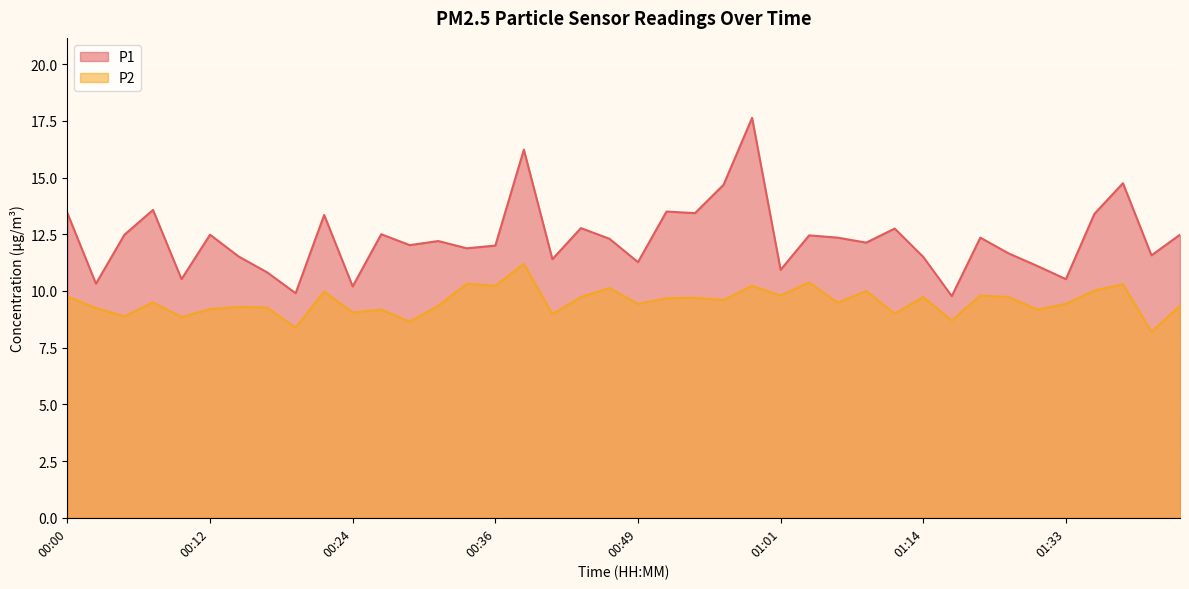

Which series has the largest total across all categories?

P1